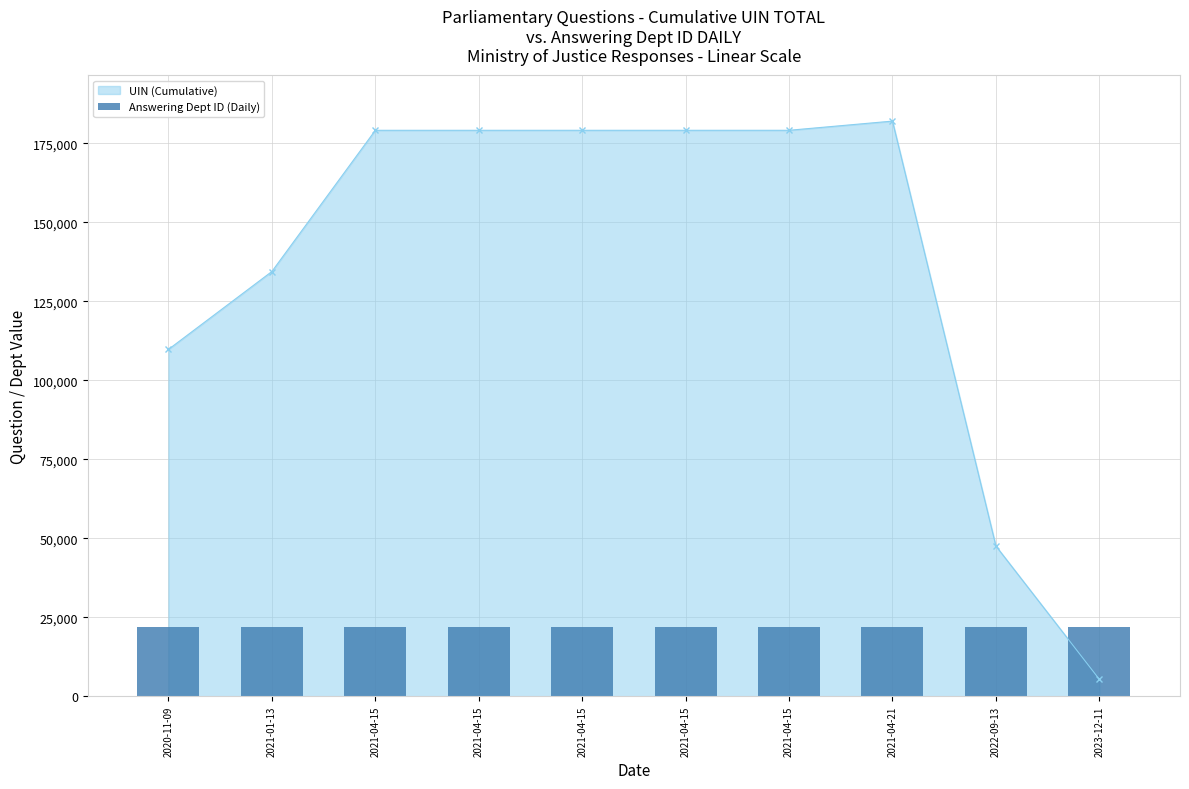

The value at 2021-01-13 is 179807. True or false?

False